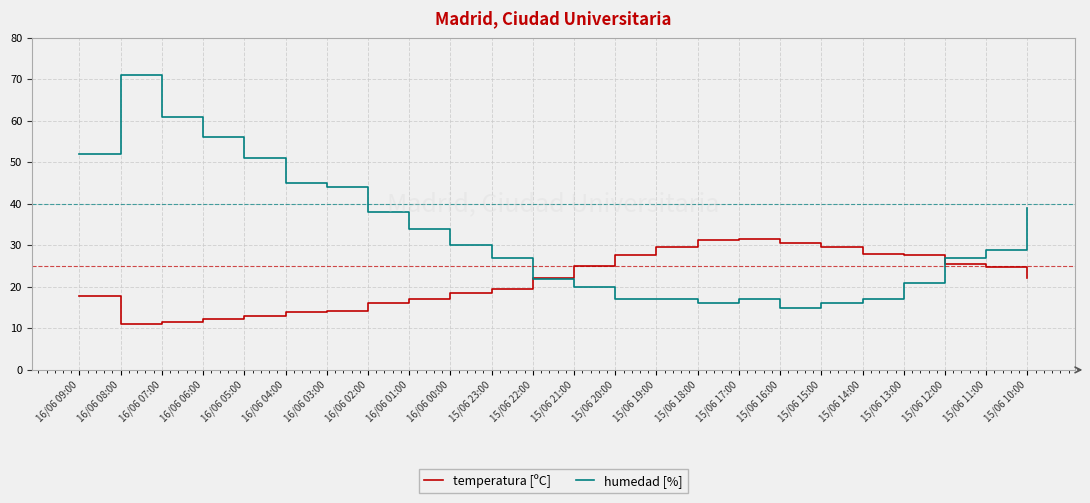

Is it true that temperatura [ºC] equals 31.6 at 15/06 17:00?

True